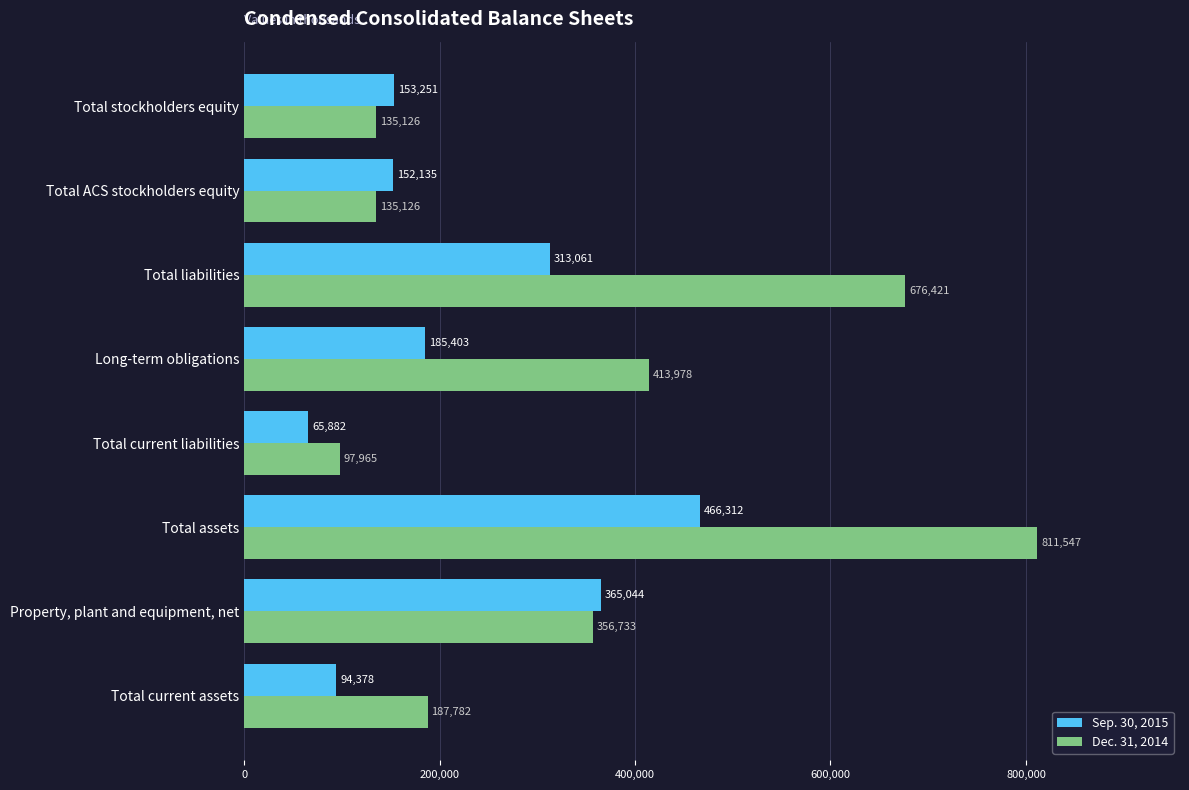

List the series in order of their overall mean, lowest first.

Sep. 30, 2015, Dec. 31, 2014